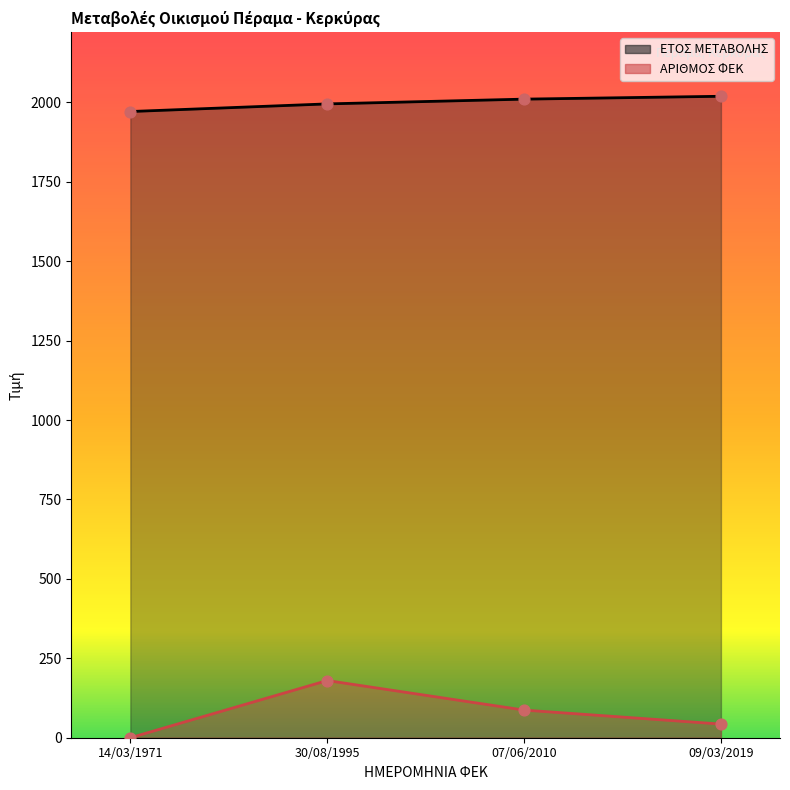

What are all the series names shown in the legend?

ΕΤΟΣ ΜΕΤΑΒΟΛΗΣ, ΑΡΙΘΜΟΣ ΦΕΚ